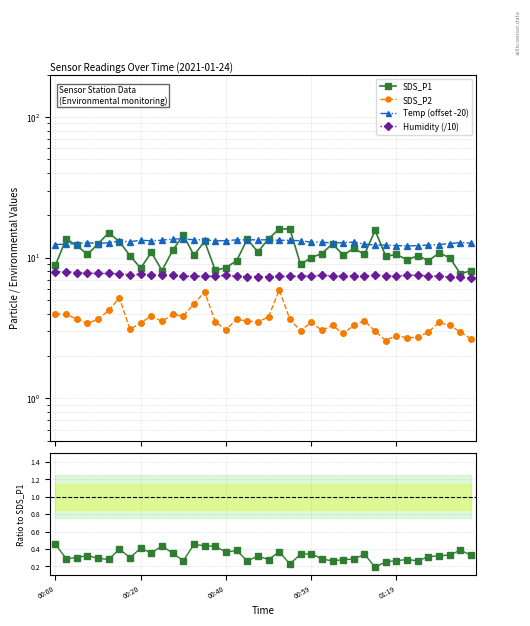

Does the chart have visible grid lines?

Yes